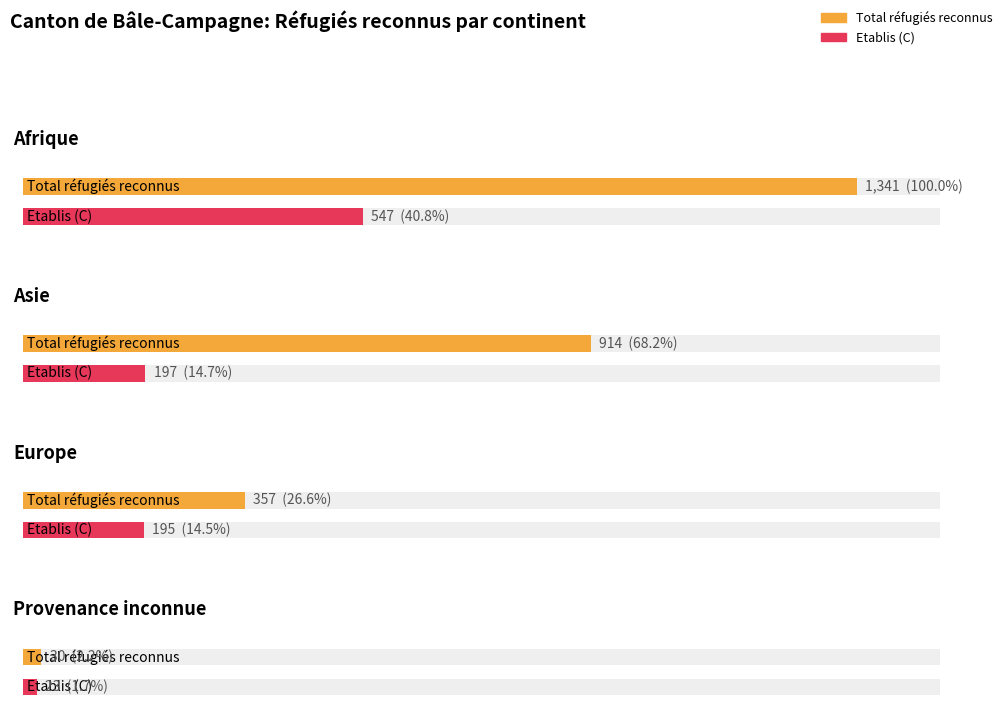

What is the sum of the Etablis C (Total) values at Provenance inconnue and Asie?

220